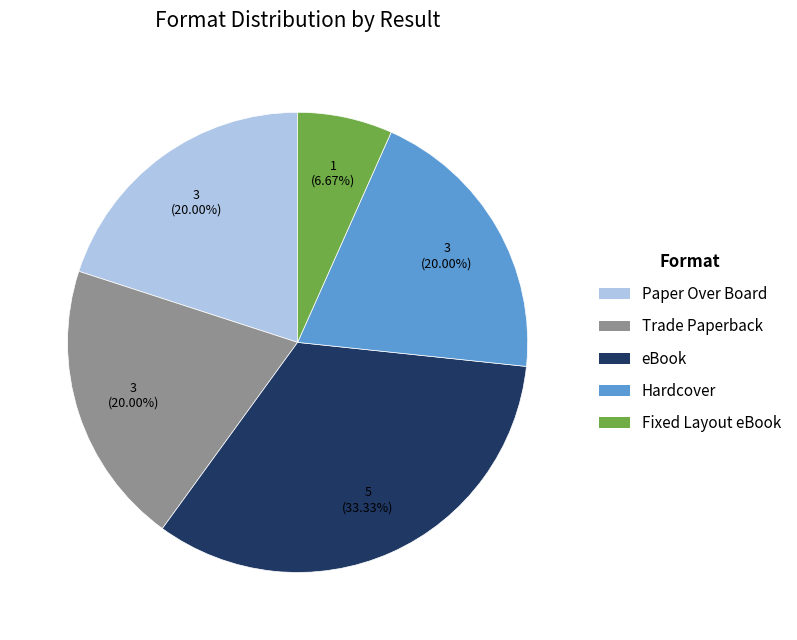

Is there a majority slice in this chart?

No